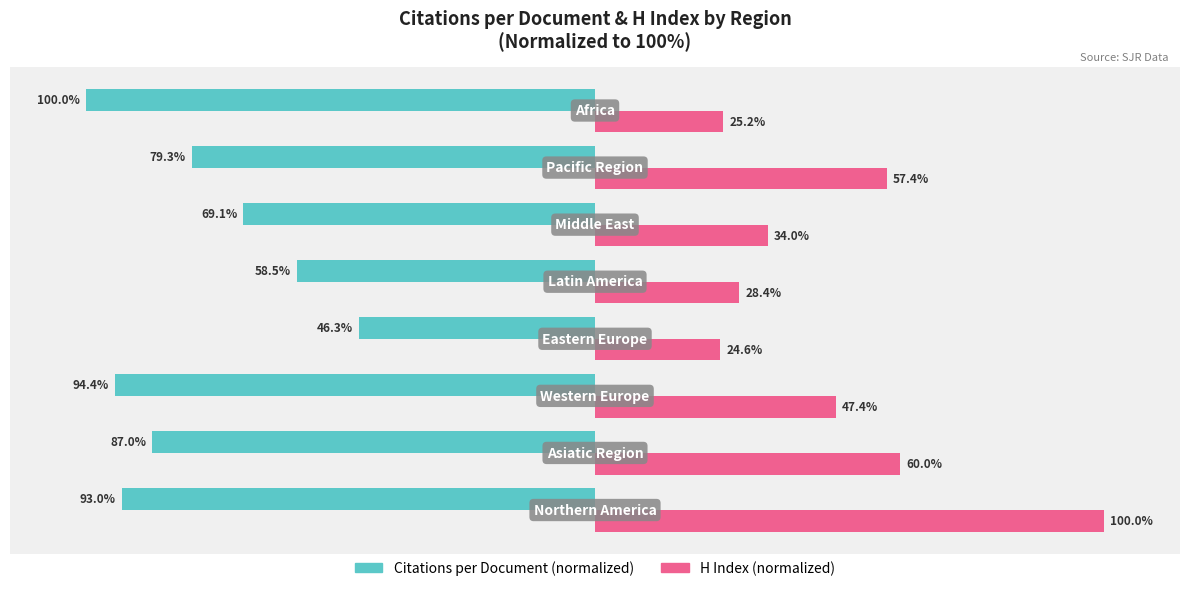

Which series has the largest range (max minus min)?

H Index (normalized)